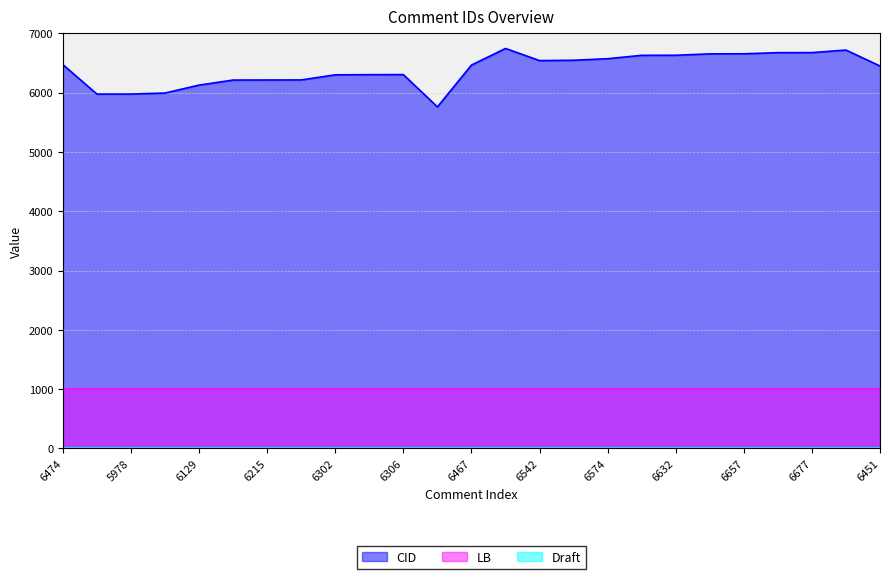

Reading right to left, transcribe all the data shown in this chart.

CID: 6451	6720	6677	6676	6657	6656	6632	6631	6574	6548	6542	6747	6467	5761	6306	6305	6302	6216	6215	6214	6129	5995	5978	5977	6474
LB: 1000	1000	1000	1000	1000	1000	1000	1000	1000	1000	1000	1000	1000	1000	1000	1000	1000	1000	1000	1000	1000	1000	1000	1000	1000
Draft: 4	4	4	4	4	4	4	4	4	4	4	4	4	4	4	4	4	4	4	4	4	4	4	4	4